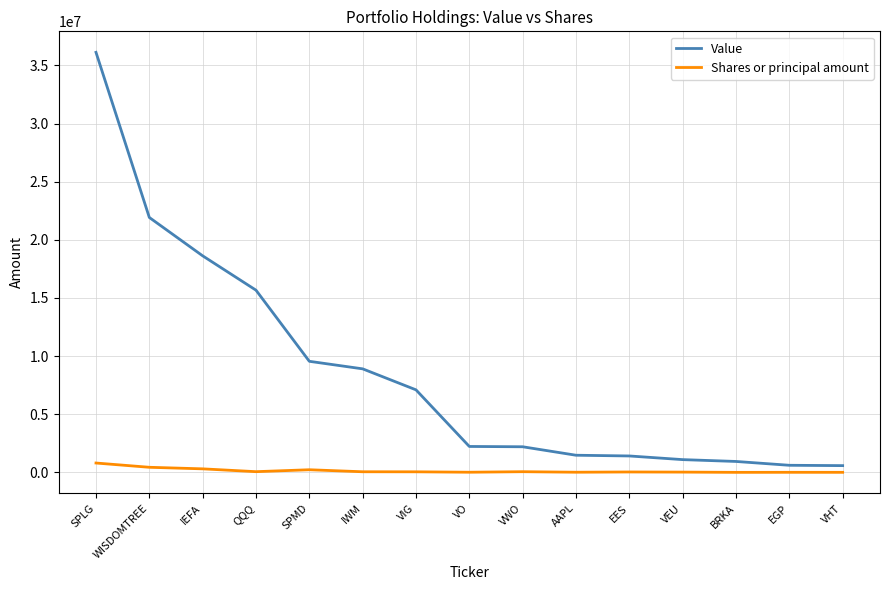

What is the maximum value shown in the chart?

36122982